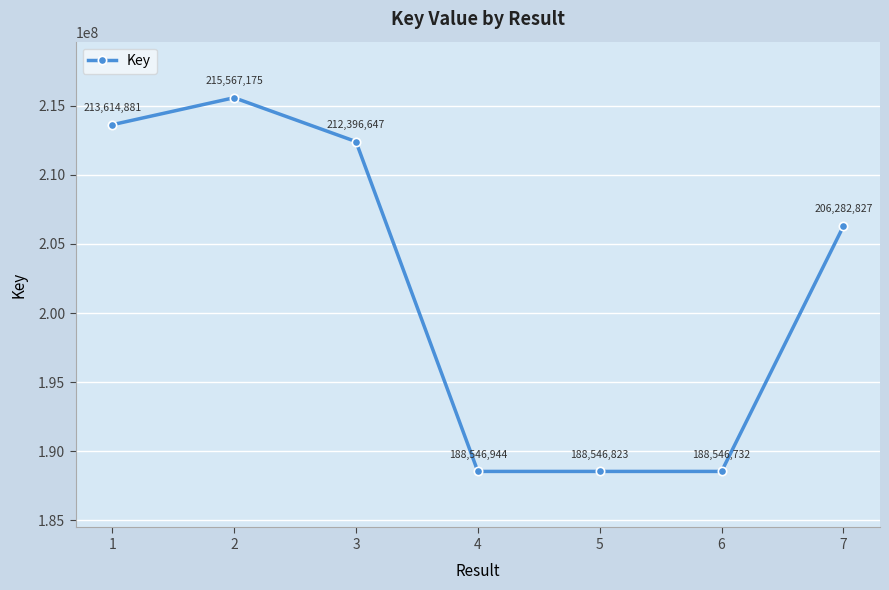

Where does the data first go above 206282827?

1